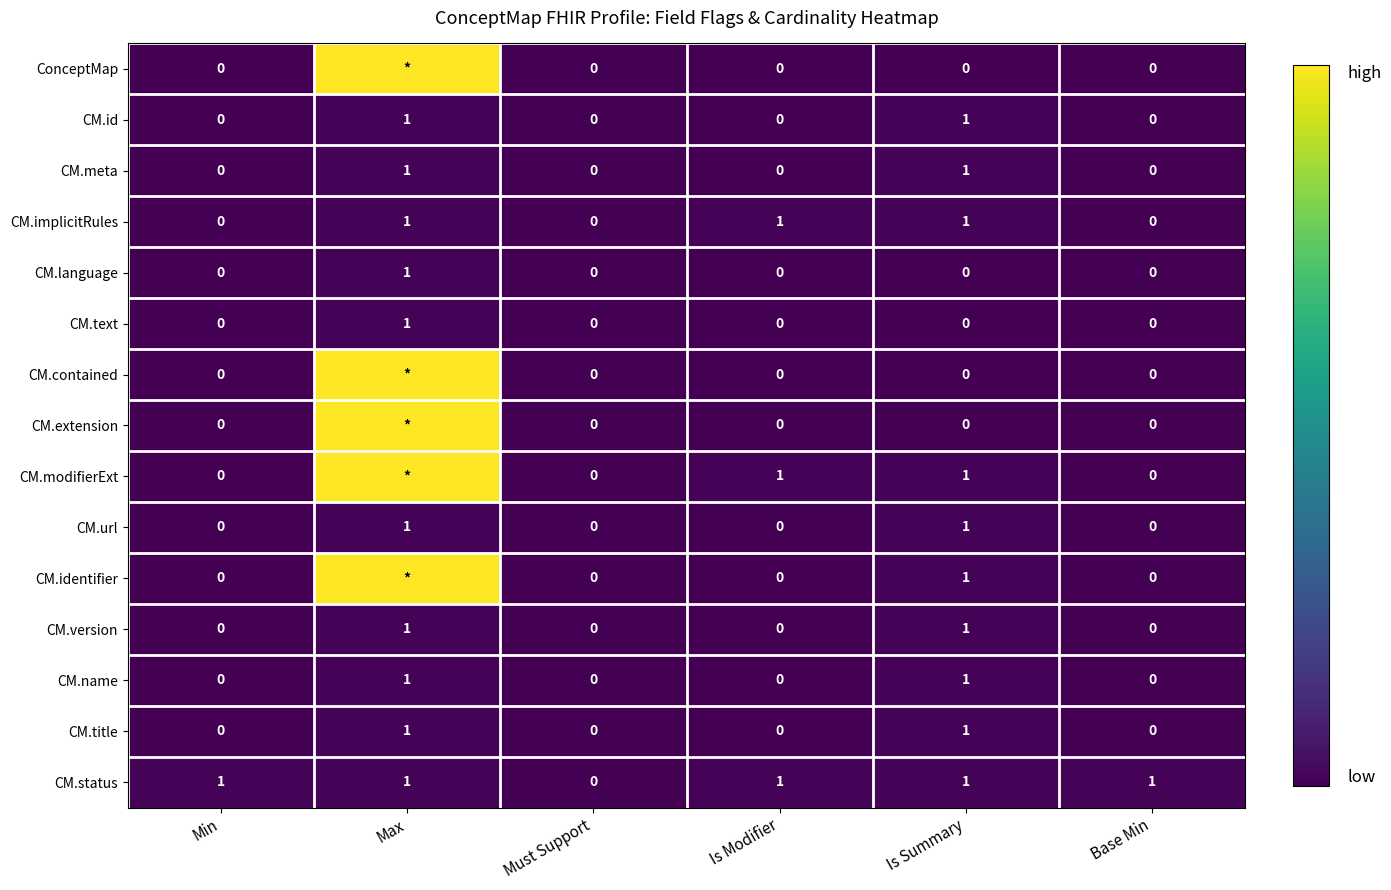

How many CM.implicitRules values are between 0 and 1?

6